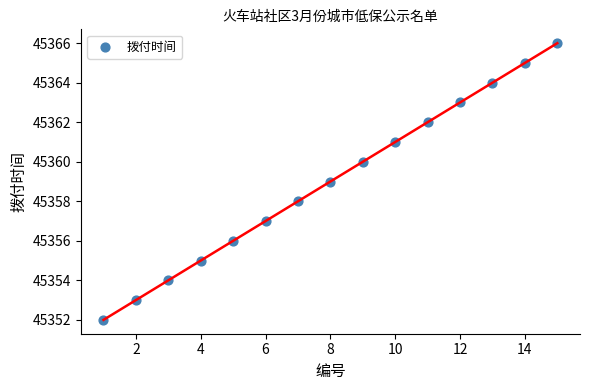

What is the range of Y values (max minus min)?

14